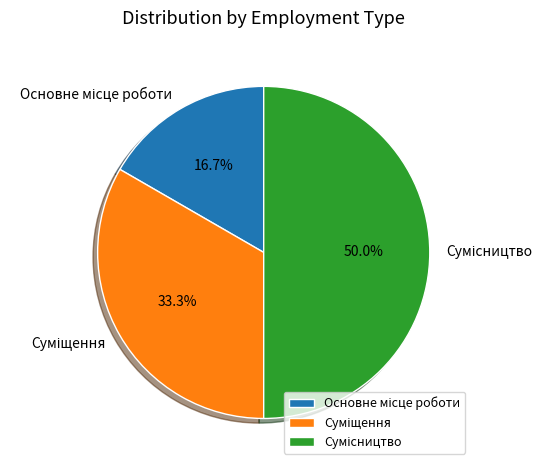

Which category has the smallest portion of the pie?

Основне місце роботи